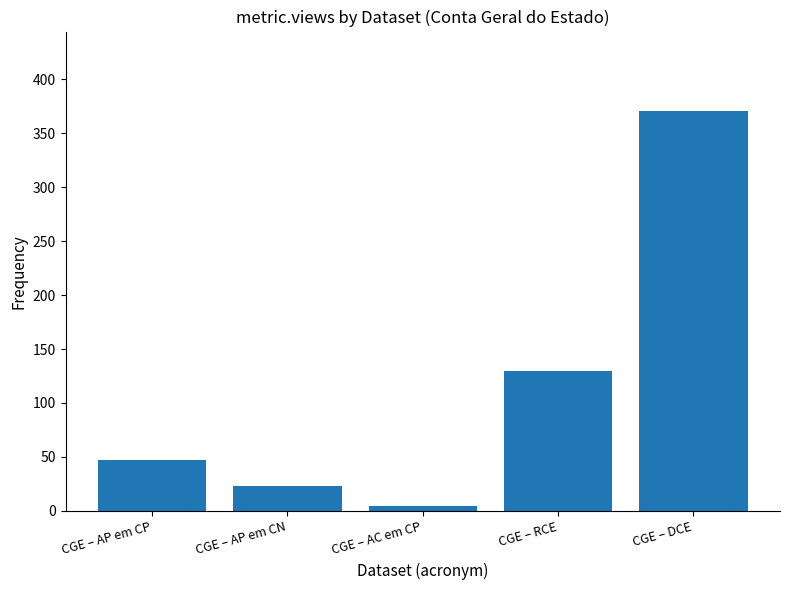

How many data points does each series have?

5